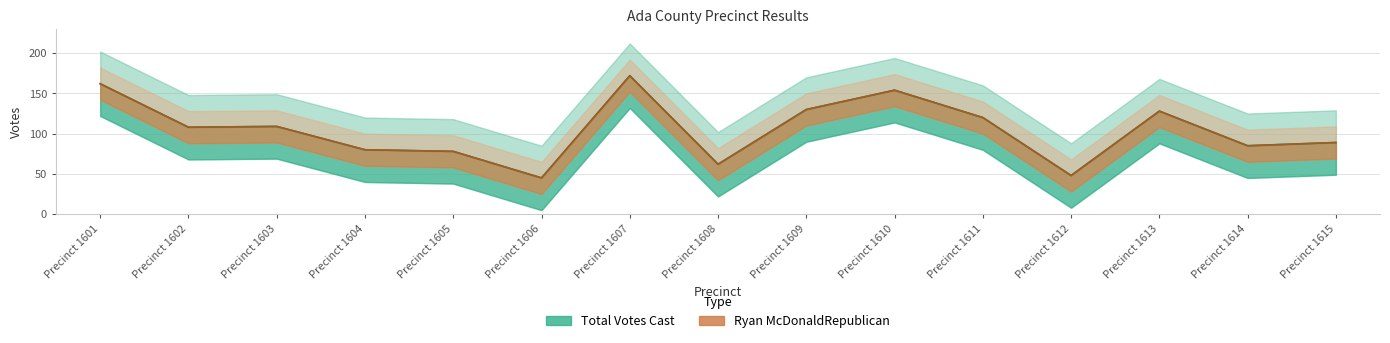

What are all the series names shown in the legend?

Total Votes Cast, Ryan McDonaldRepublican